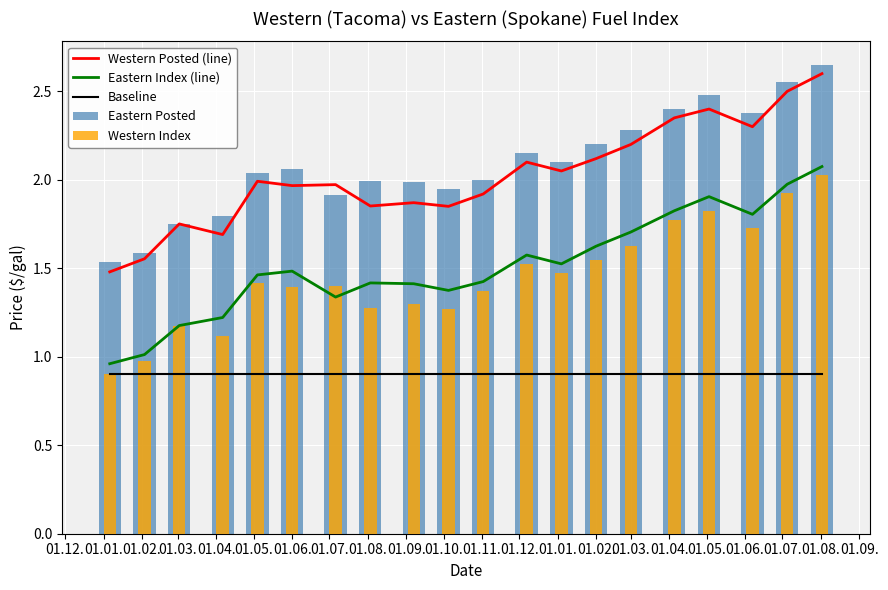

What is the difference between the maximum and second lowest values in the Eastern Index (line) series?

1.1